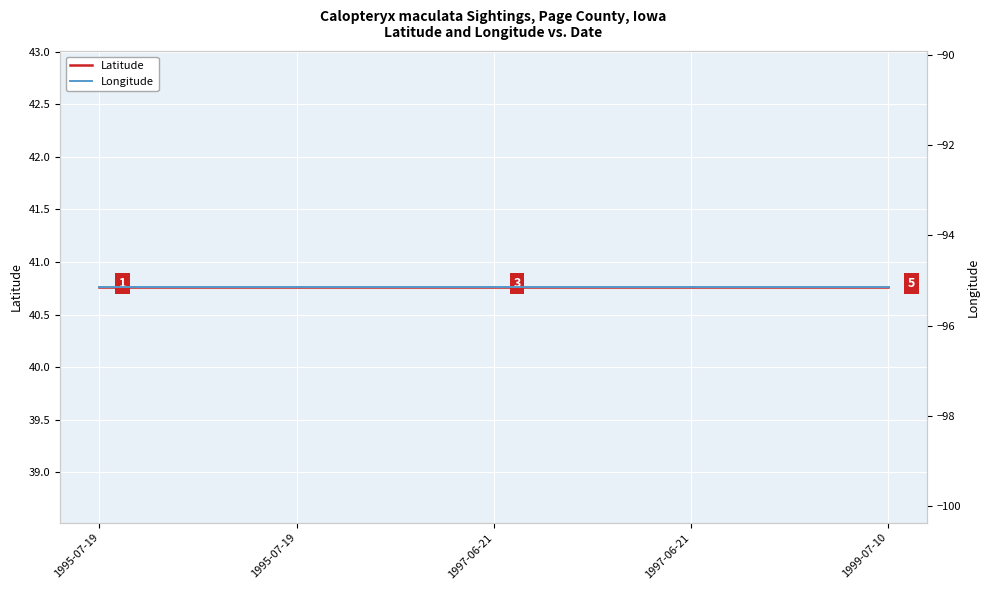

Which series changed the most between 1995-07-19 and 1997-06-21?

Latitude